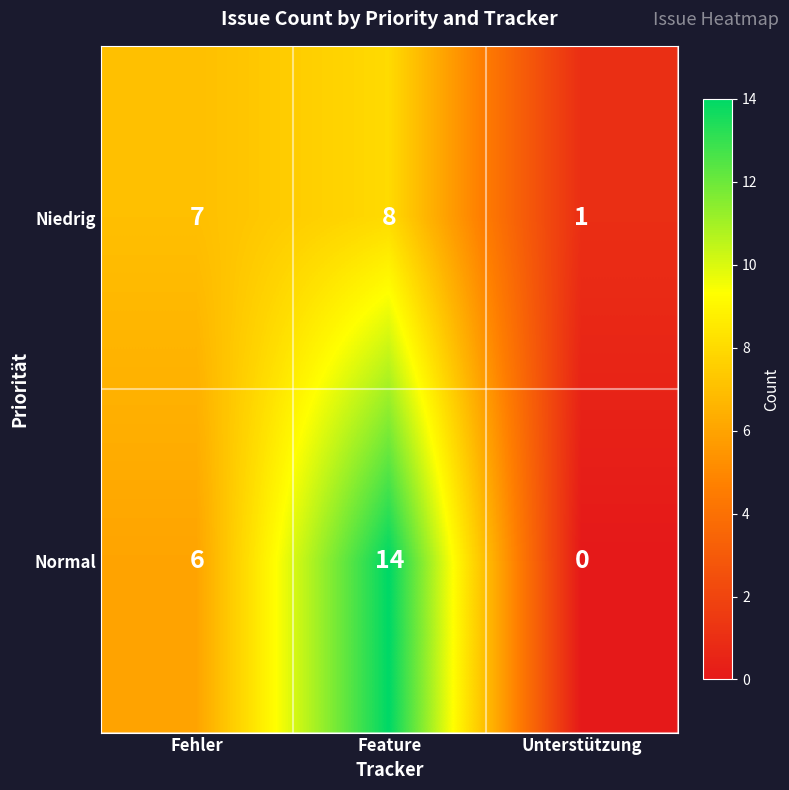

How many distinct data groups are displayed?

2